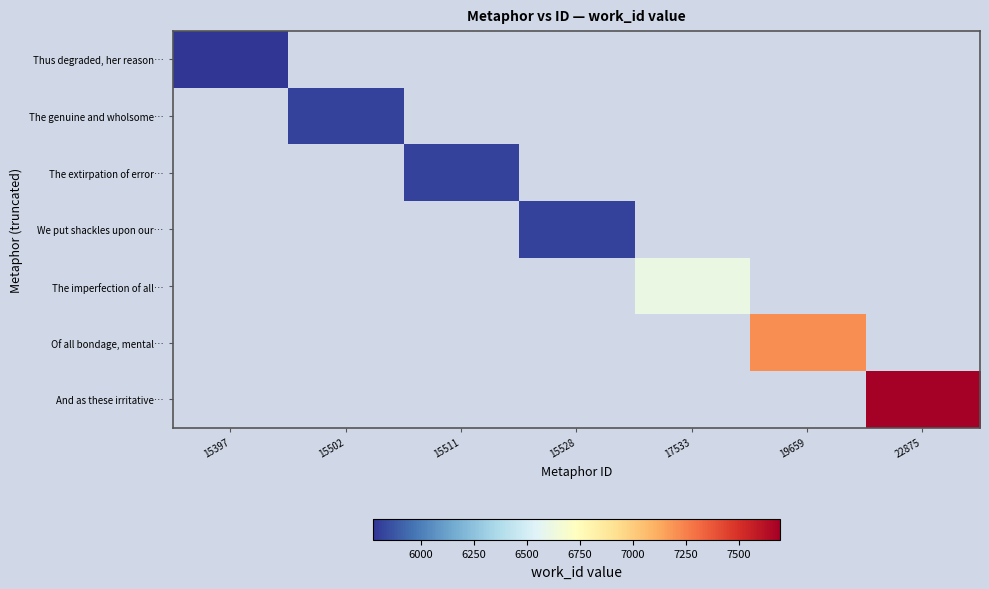

Rank the series by their average value, from lowest to highest.

Thus degraded, her reason…, The genuine and wholsome…, The extirpation of error…, We put shackles upon our…, The imperfection of all…, Of all bondage, mental…, And as these irritative…